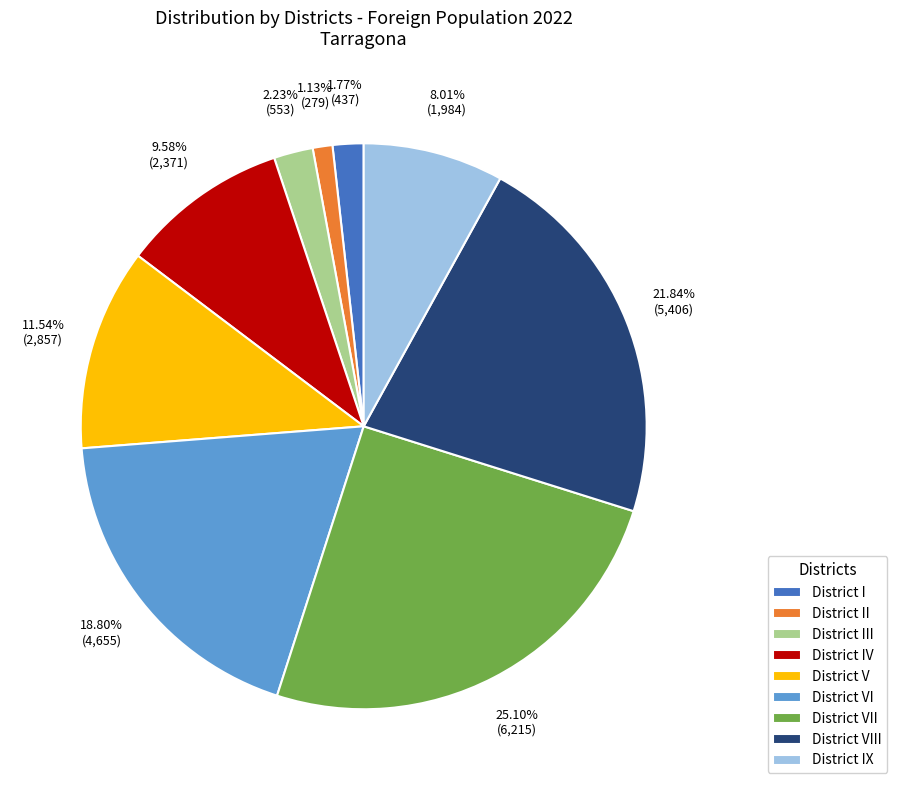

To the nearest percent, what portion does District VIII represent?

22%